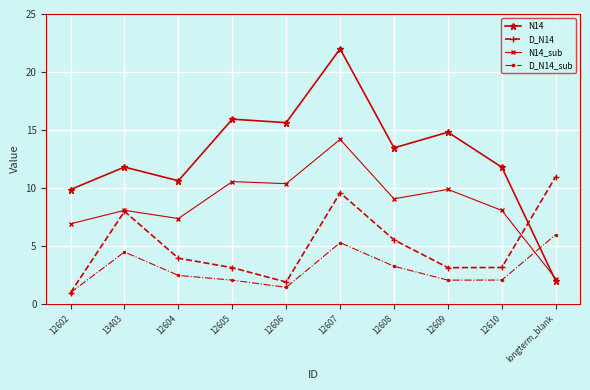

Rank the series by their average value, from lowest to highest.

D_N14_sub, D_N14, N14_sub, N14